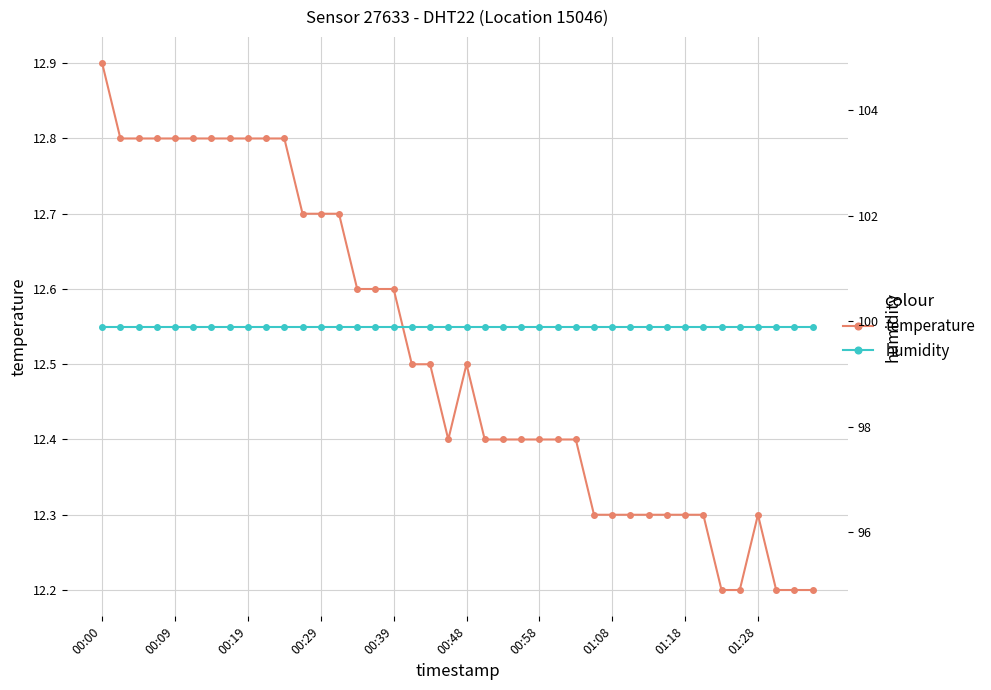

True or false: humidity and temperature intersect in this chart.

False